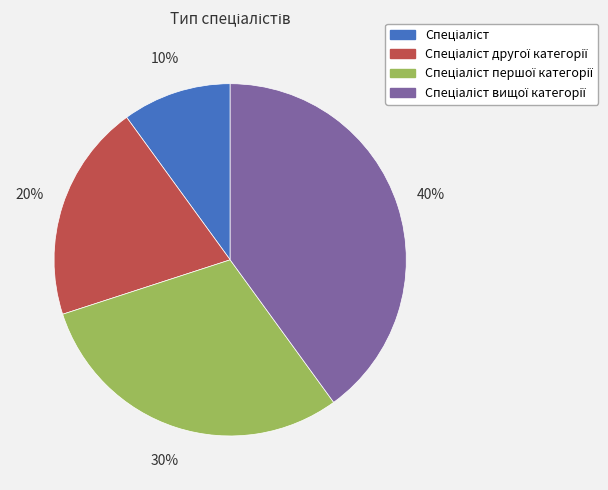

Is there any slice that represents more than half of the pie?

No